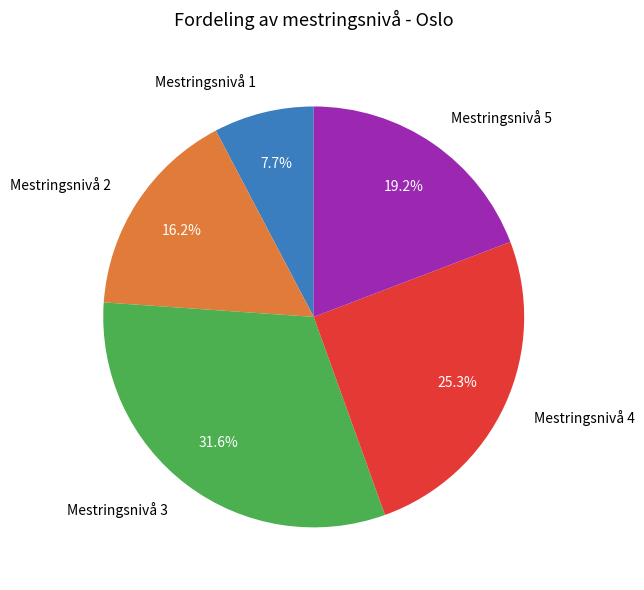

To the nearest percent, what is the difference between the Mestringsnivå 2 and Mestringsnivå 3 slice percentages?

15%